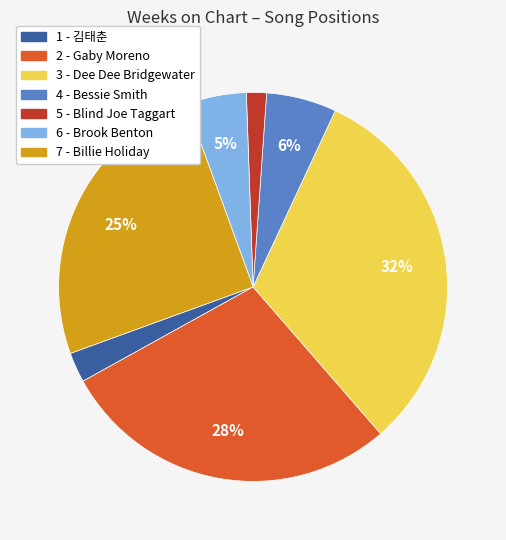

The 7 - Billie Holiday slice represents 17% of the pie. True or false?

False